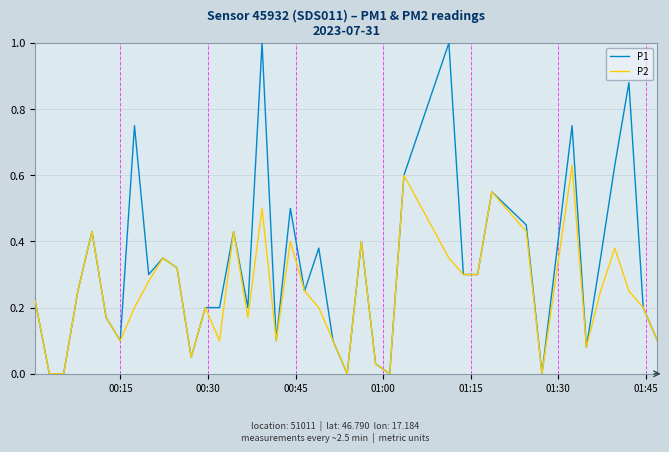

What is the maximum value for P1?

1.0